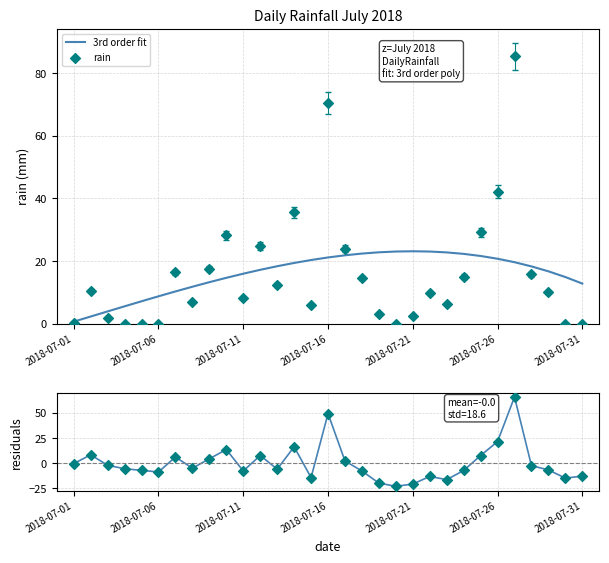

Which series reaches the maximum Y coordinate?

rain